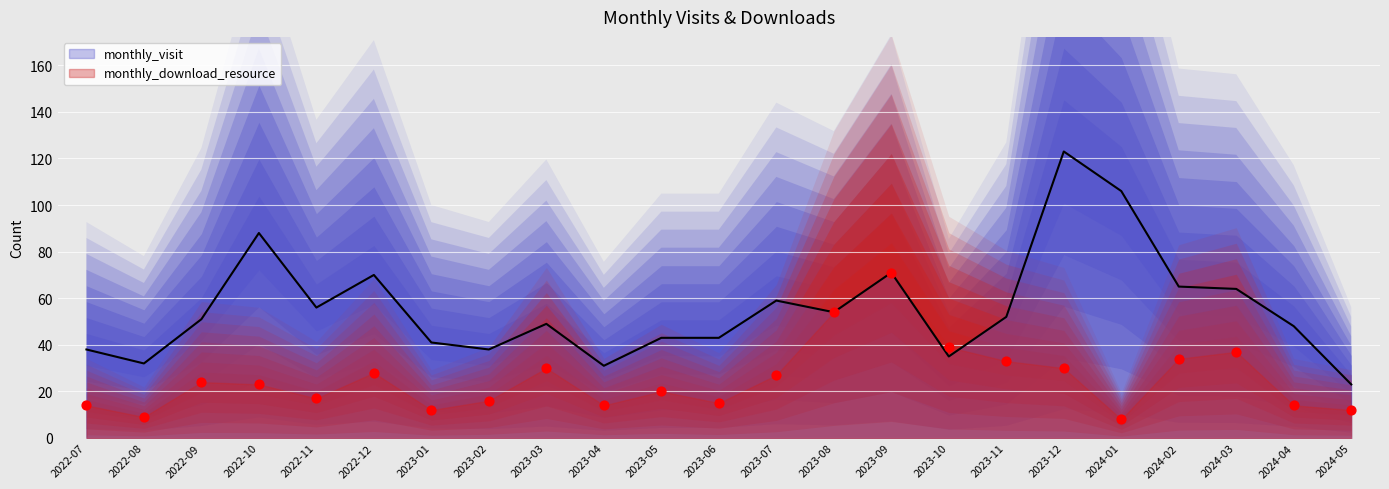

Which series has the widest spread of Y values?

monthly_visit